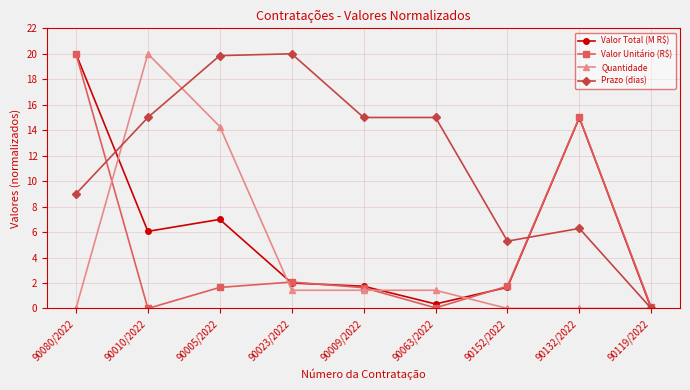

How many distinct data groups are displayed?

4